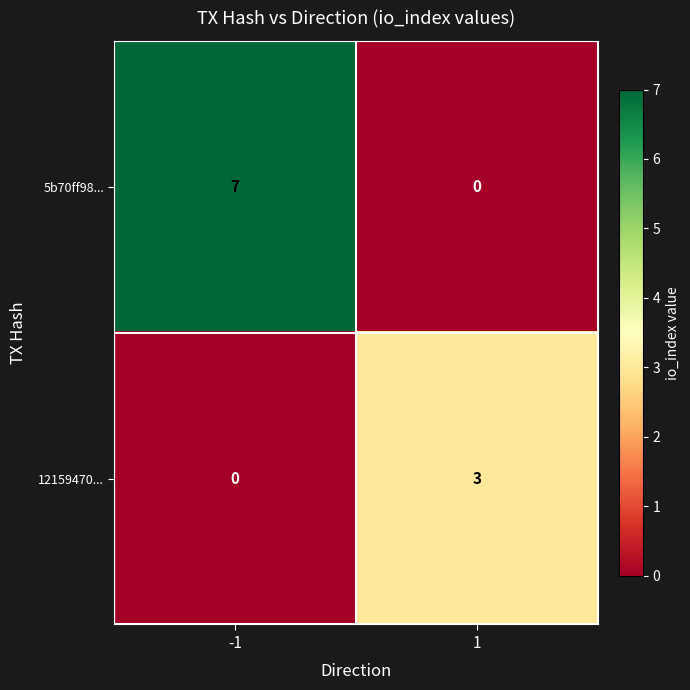

Rank the series by their average value, from lowest to highest.

12159470..., 5b70ff98...